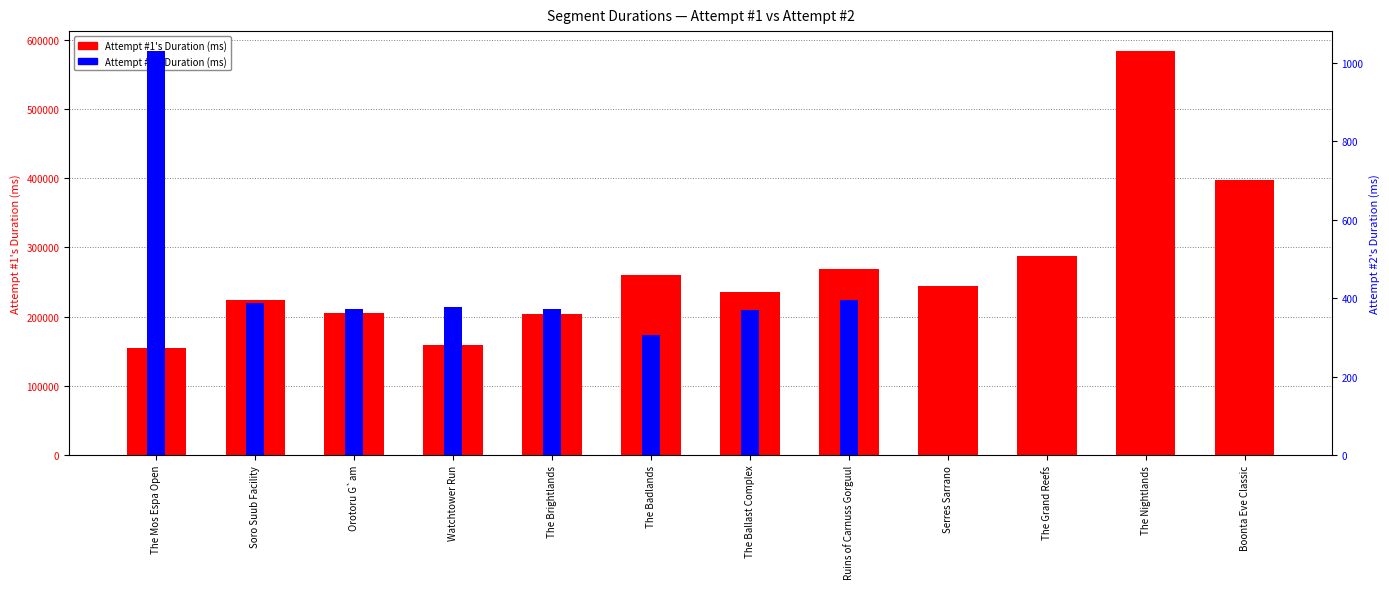

Which has a higher value, The Ballast Complex or Watchtower Run?

The Ballast Complex